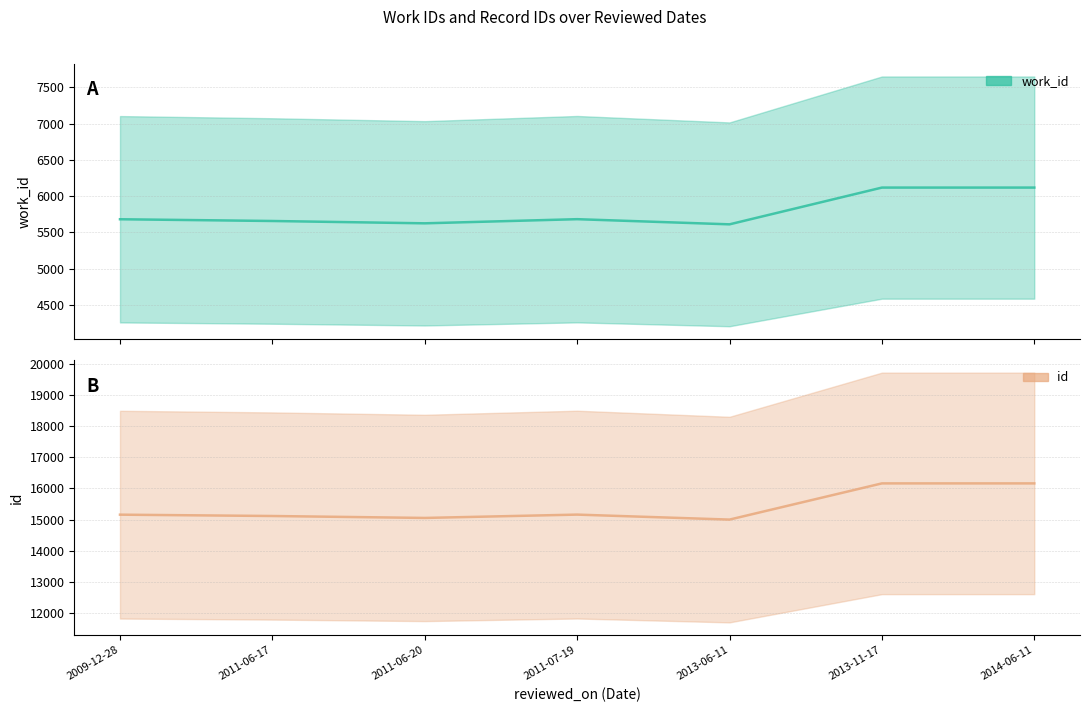

Which series has the widest spread of values?

id